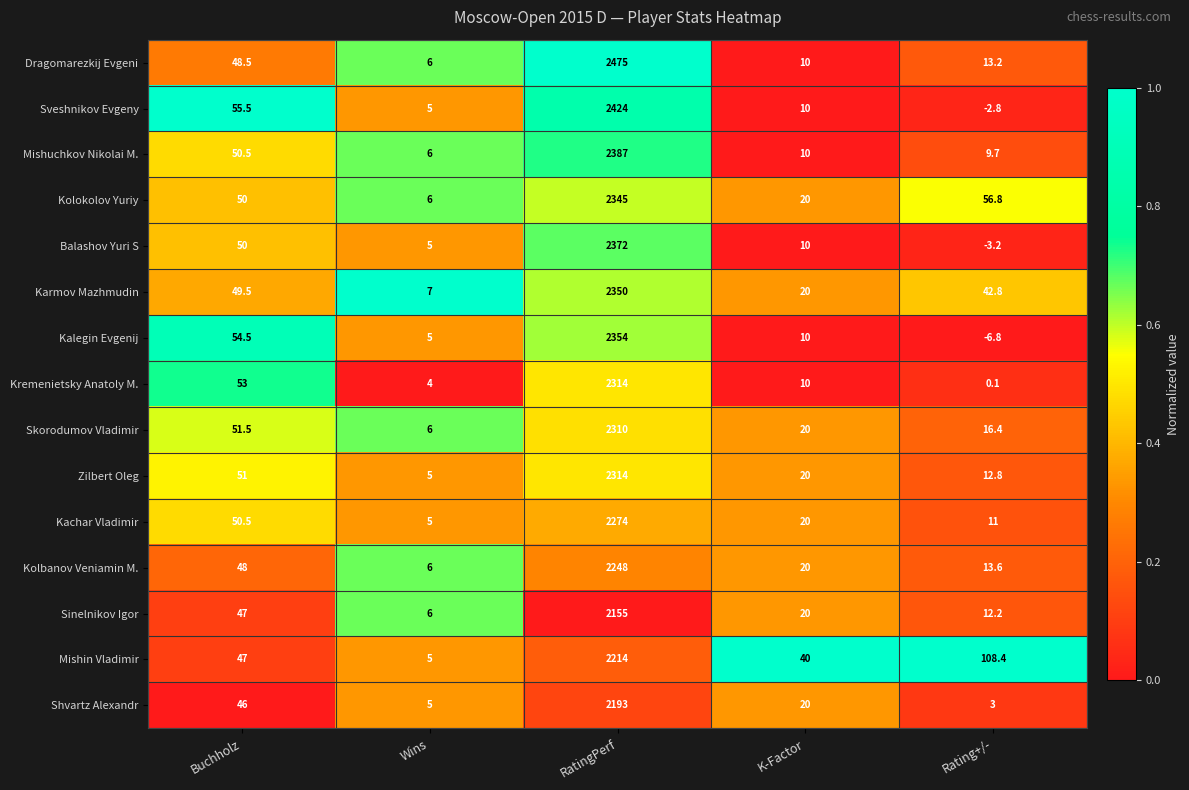

Rank the categories by Sveshnikov Evgeny value from highest to lowest.

RatingPerf, Buchholz, K-Factor, Wins, Rating+/-